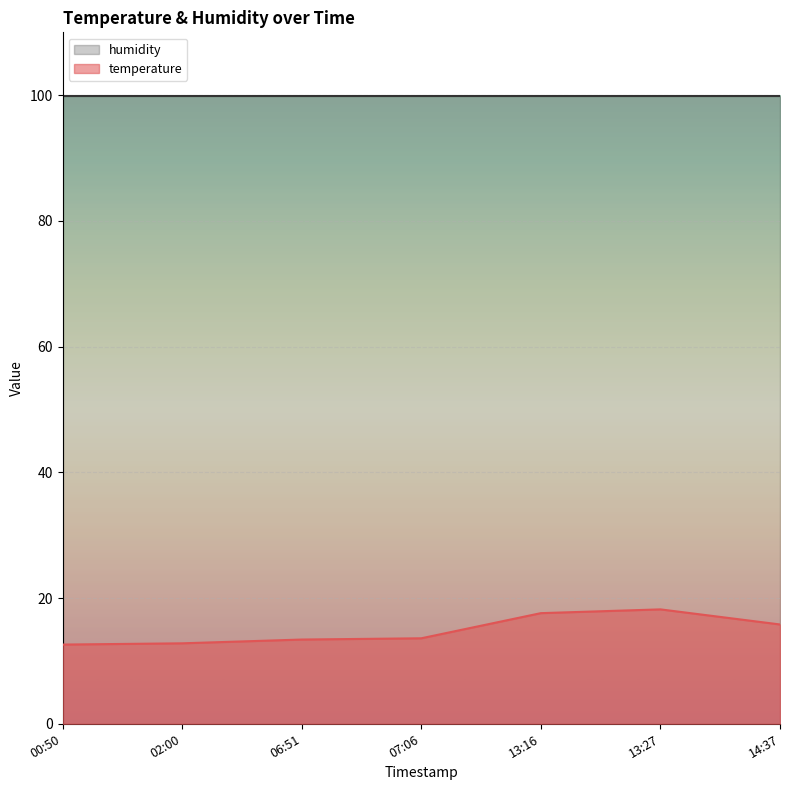

How many points are higher than both their immediate neighbors (excluding endpoints)?

1